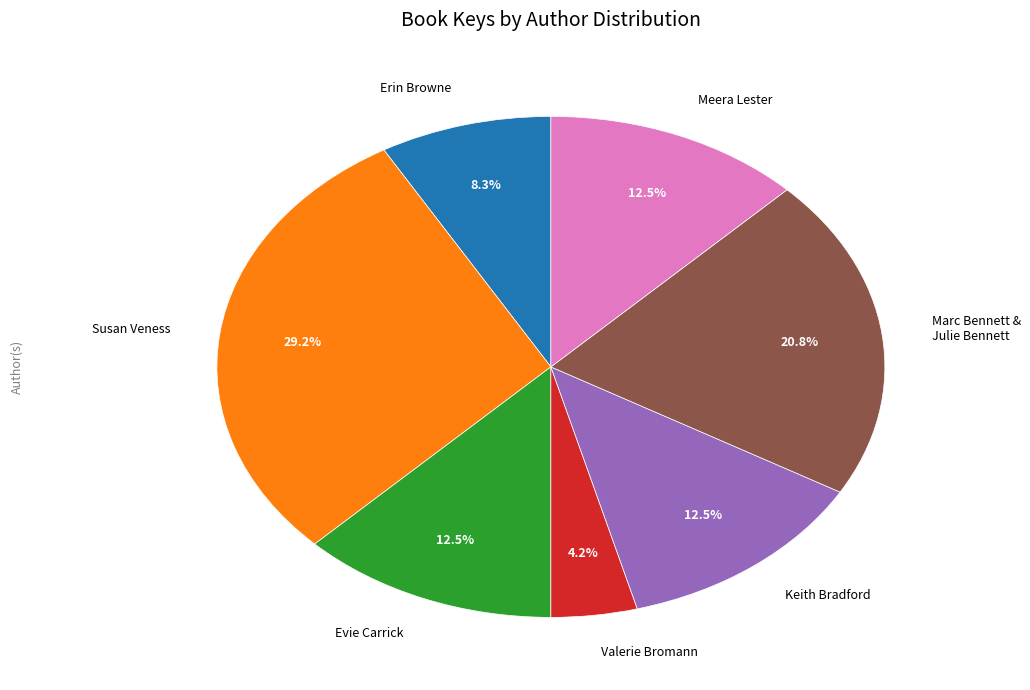

What percentage is NOT represented by Susan Veness?

70.8%